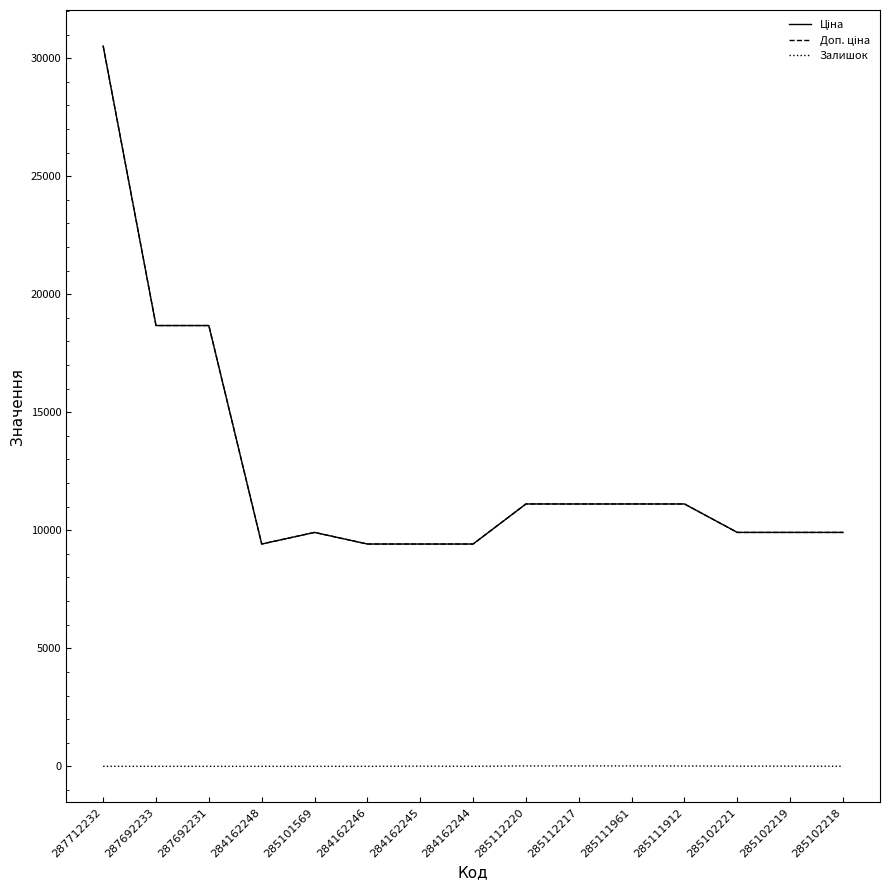

List the series in order of their peak value, highest first.

Ціна, Доп. ціна, Залишок